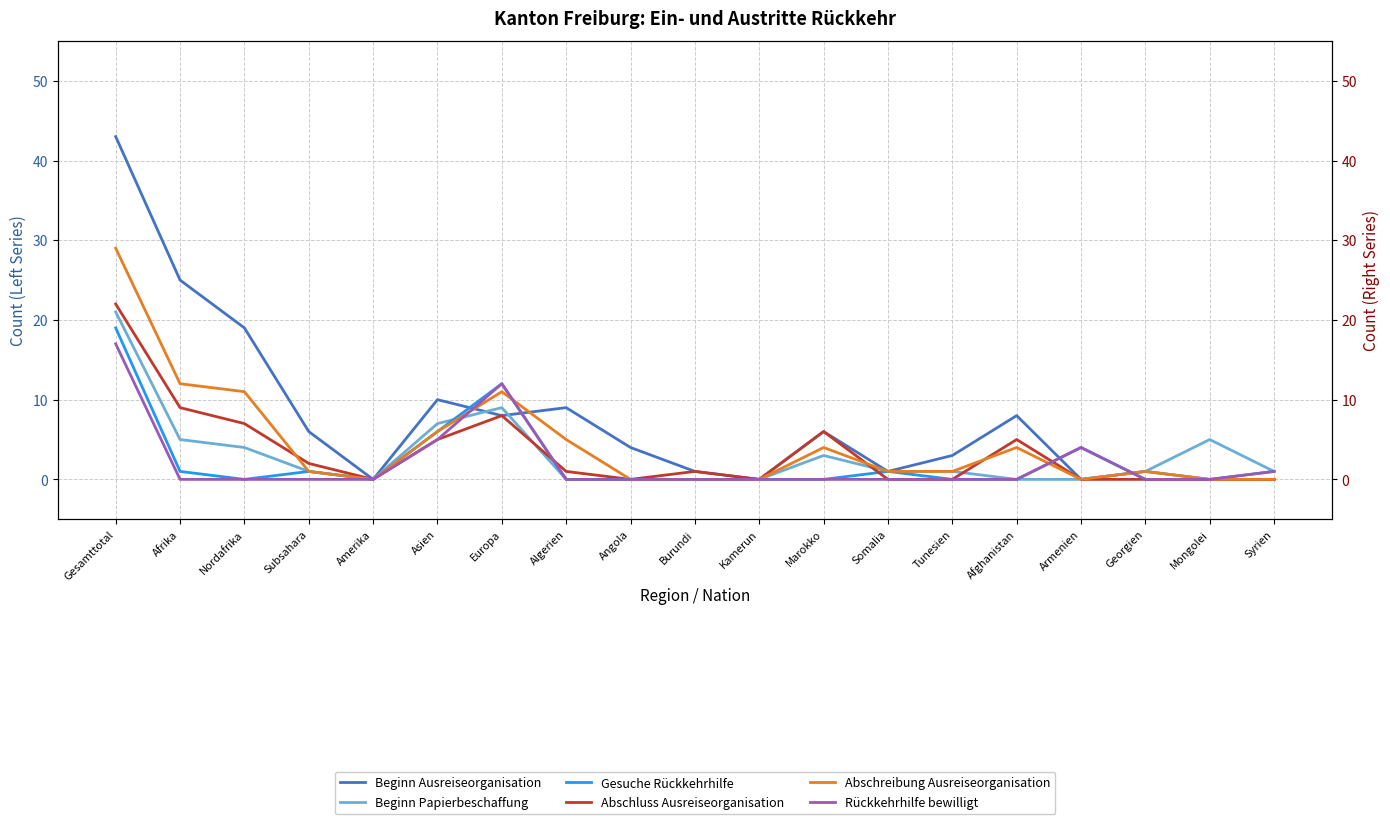

Count the number of categories in the chart.

19